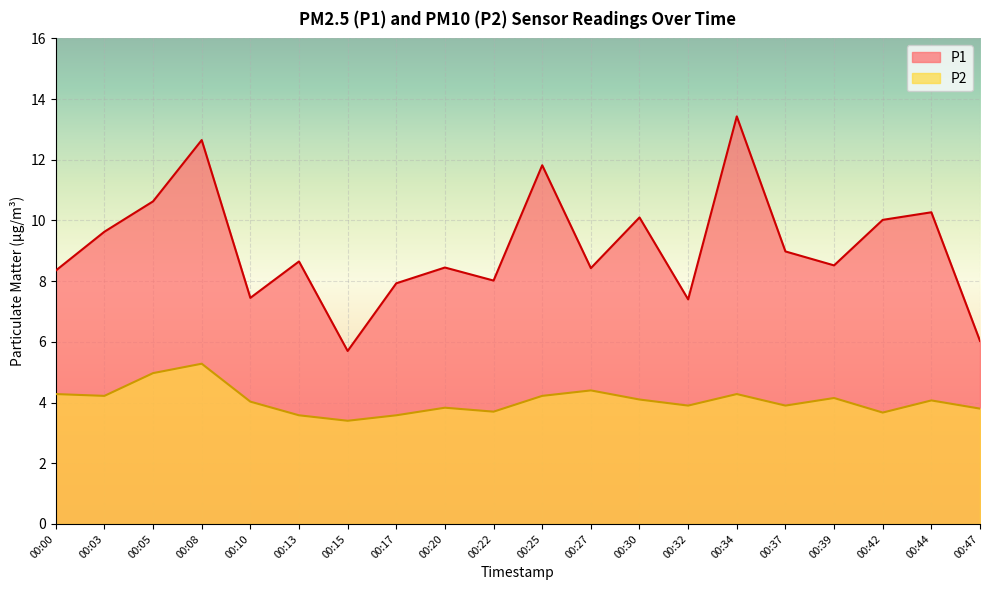

What is the difference between the highest and lowest values at 00:25?

7.6